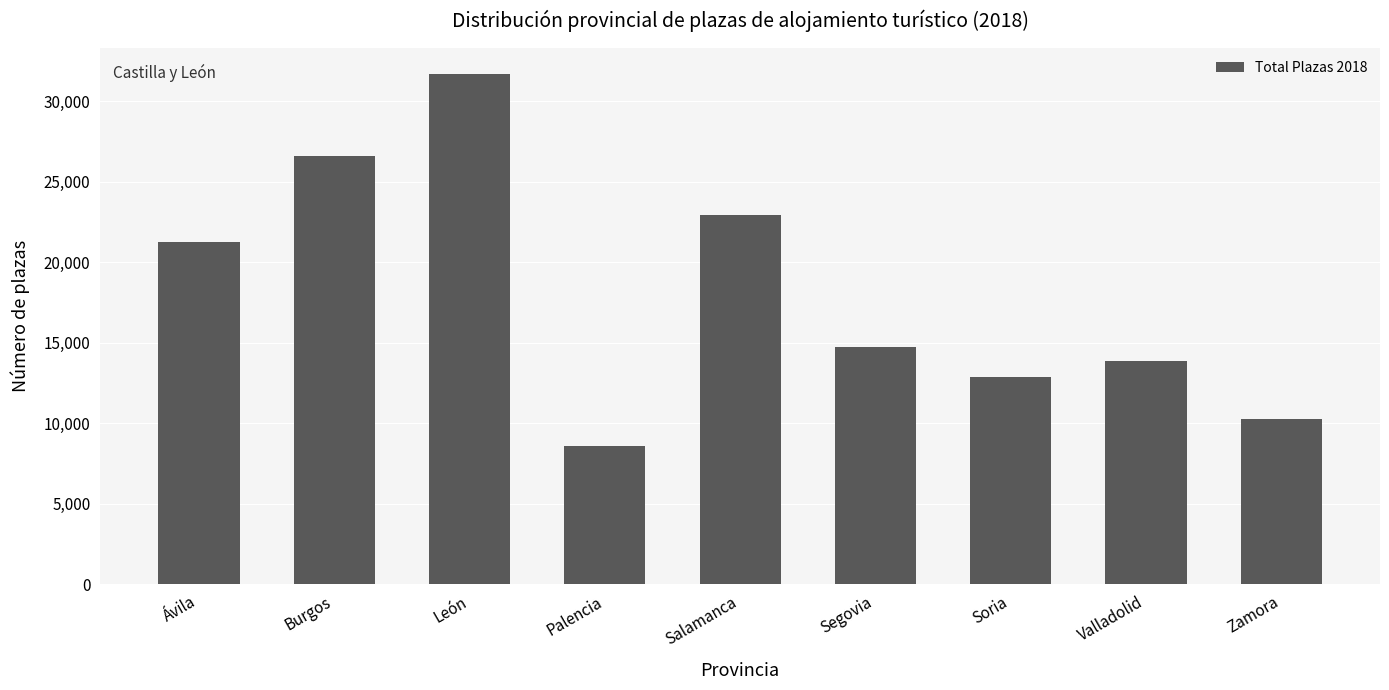

What is the label of the 9th bar from the right?

Ávila